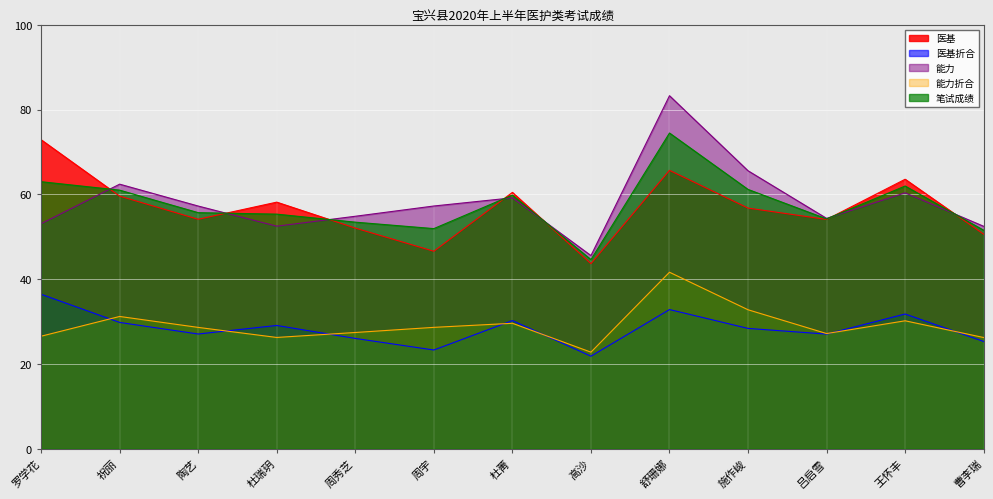

At which label does 笔试成绩 reach its minimum?

高沙